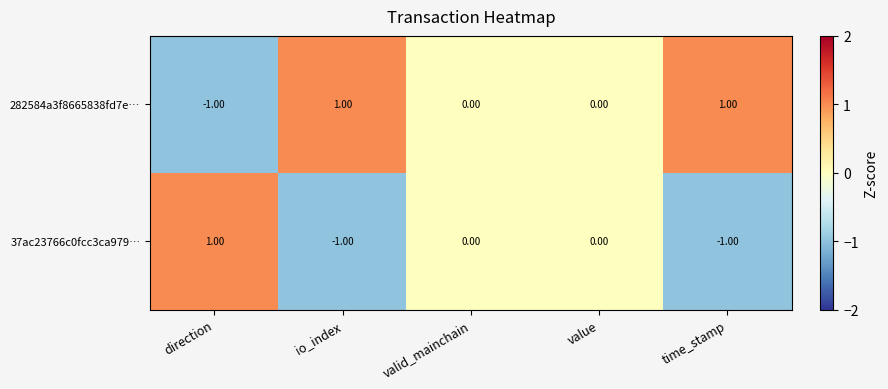

Rank the series by their average value, from lowest to highest.

37ac23766c0fcc3ca979…, 282584a3f8665838fd7e…